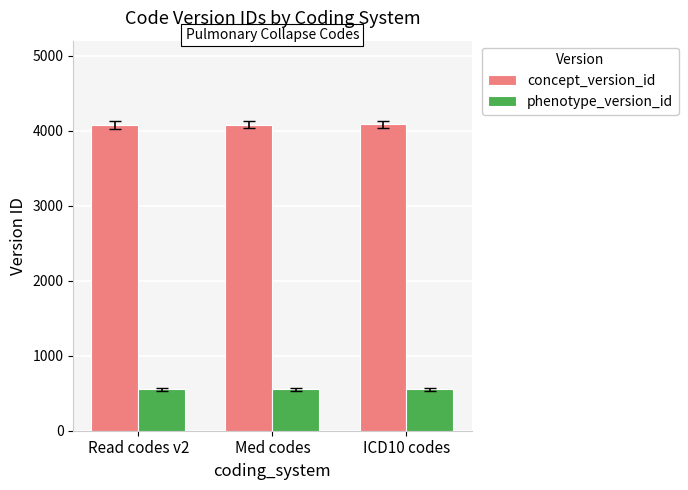

What is the difference between the highest and lowest values at ICD10 codes?

3533